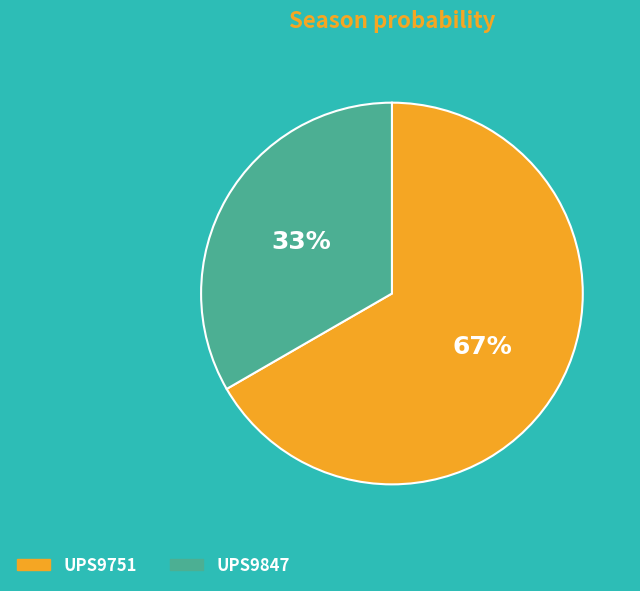

Do UPS9847 and UPS9751 together represent more than half of the pie?

Yes